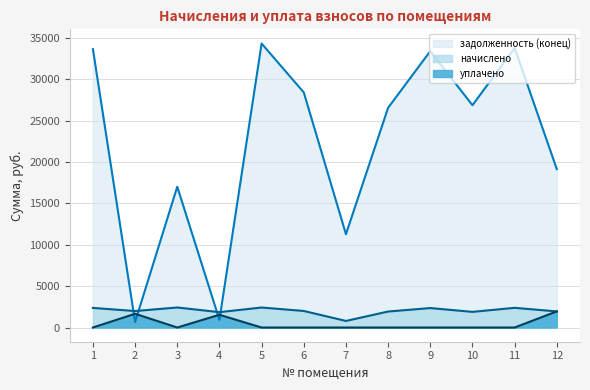

Between which two adjacent categories do начислено and задолженность (конец) first intersect?

1 and 2